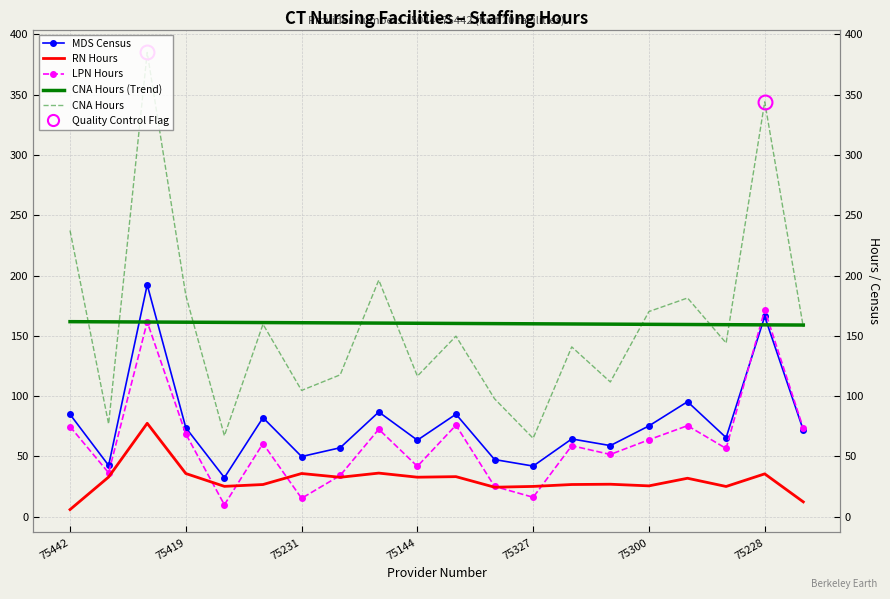

What is the sum of all CNA Hours (Trend) values?

3208.2